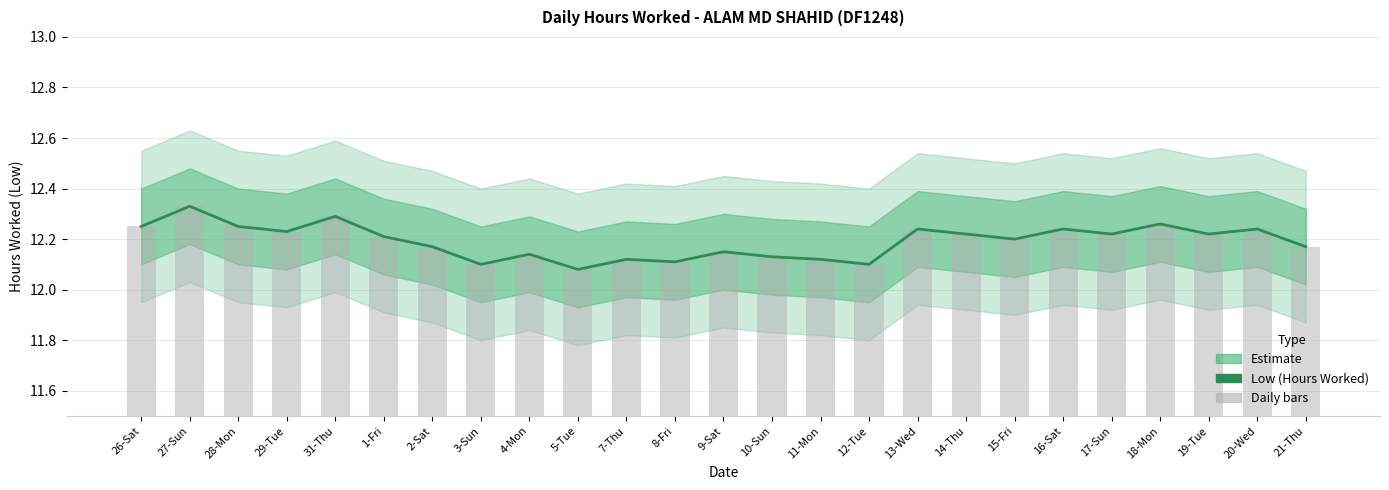

Are the bars horizontal?

No